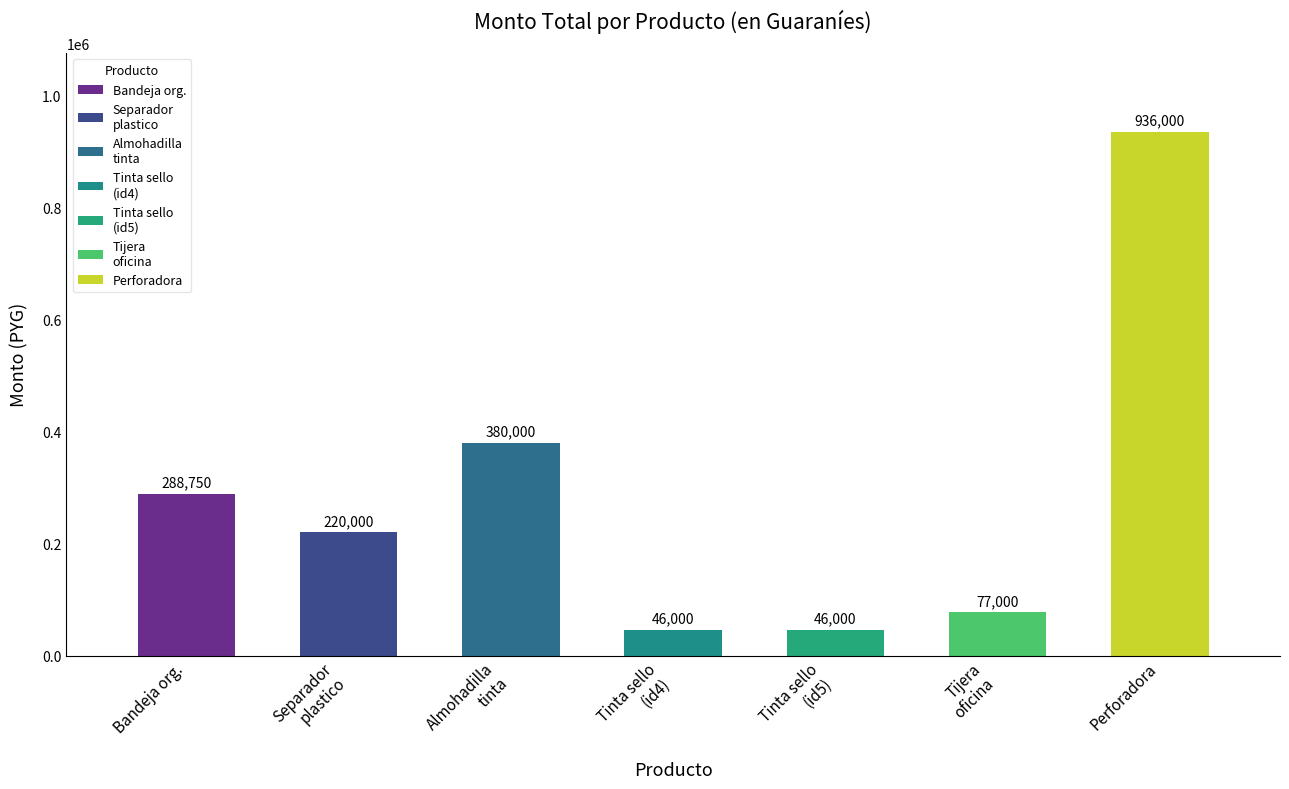

How many bars are there in total?

7